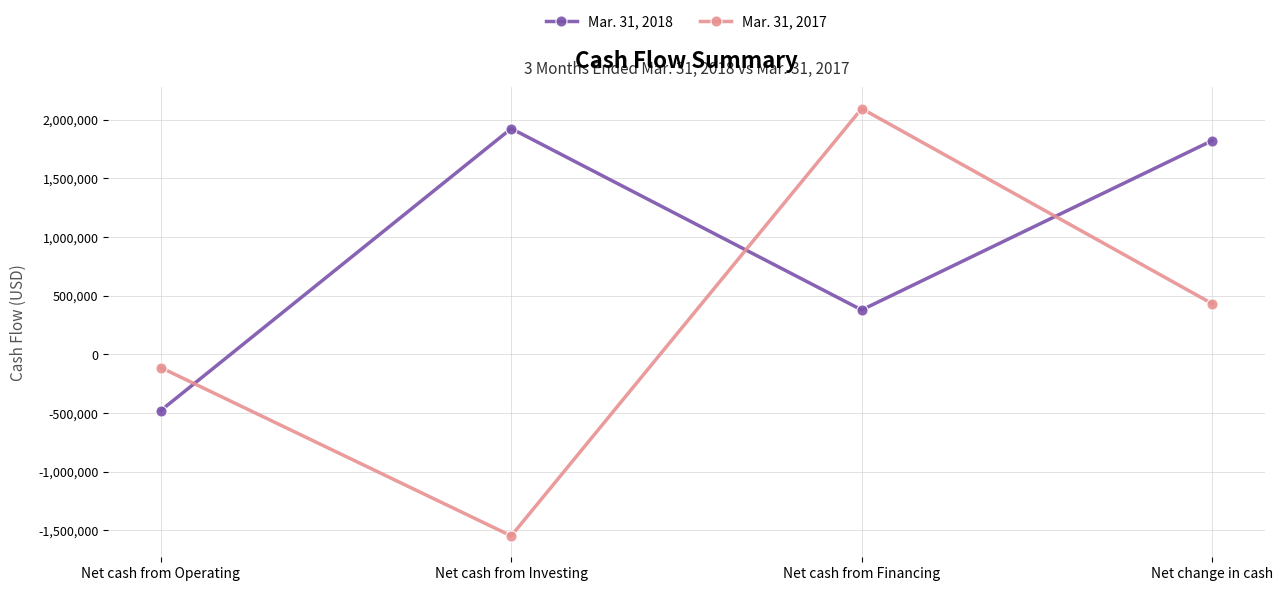

At which category does Mar. 31, 2017 reach its first local valley?

Net cash from Investing